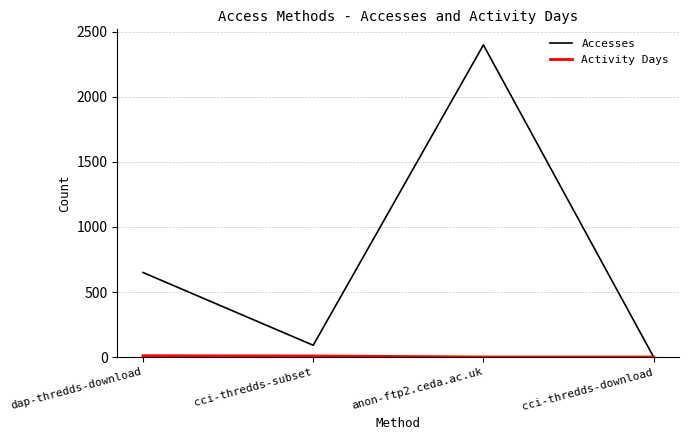

What is the sum of the Accesses values at cci-thredds-download and cci-thredds-subset?

92